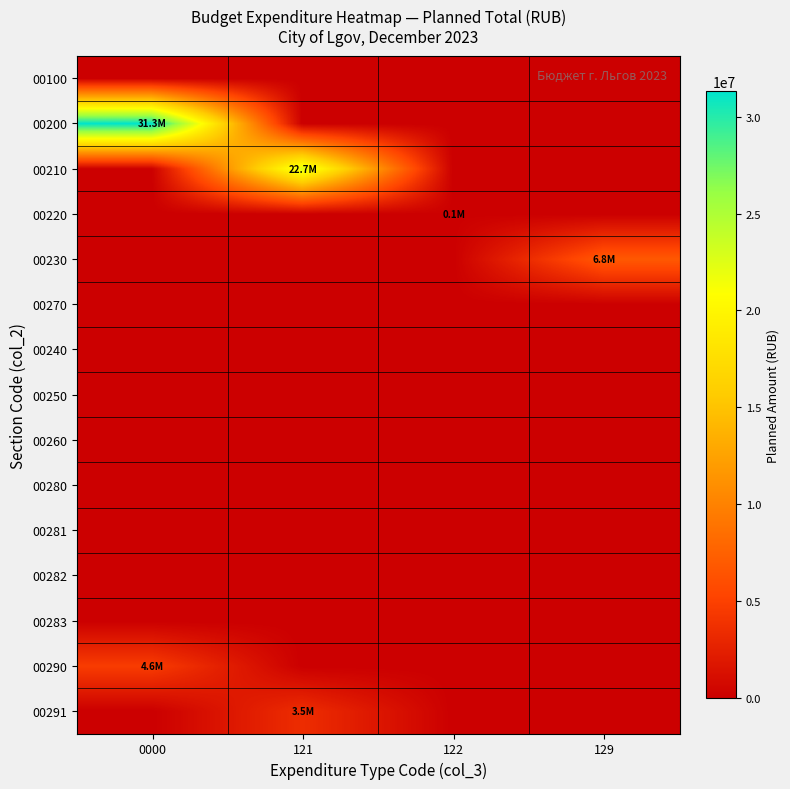

Which series has the largest total across all categories?

00200